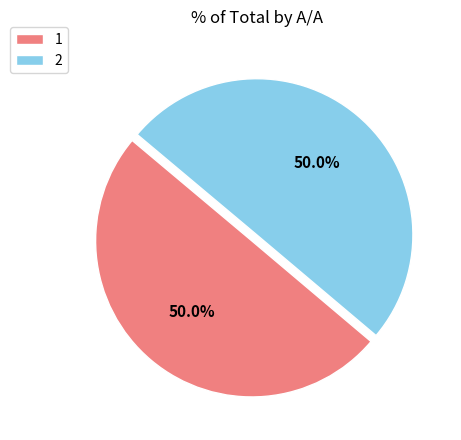

Is it true that 2 is 35% of the pie?

False